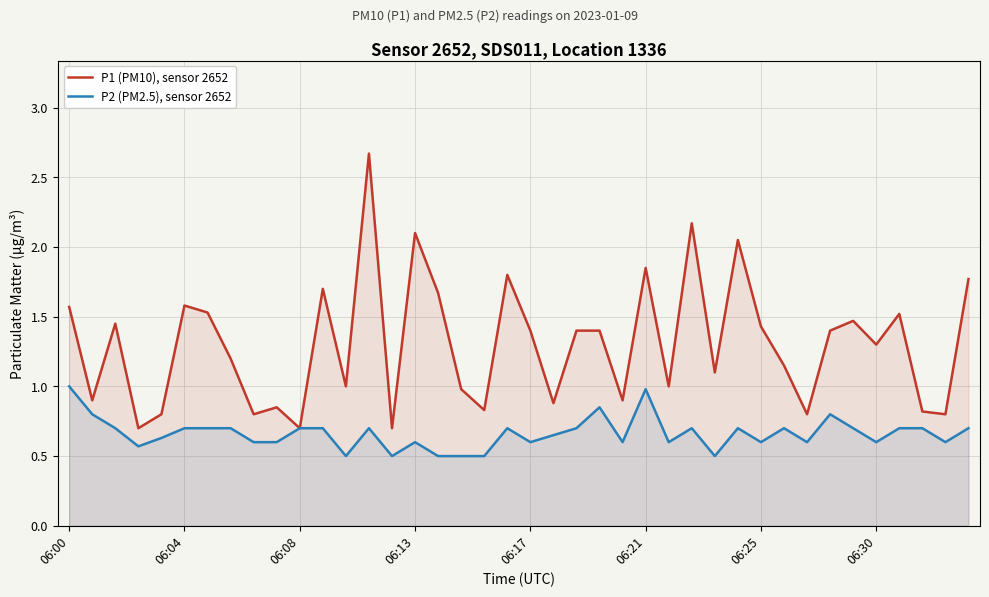

Which series has the largest total across all categories?

P1 (PM10), sensor 2652